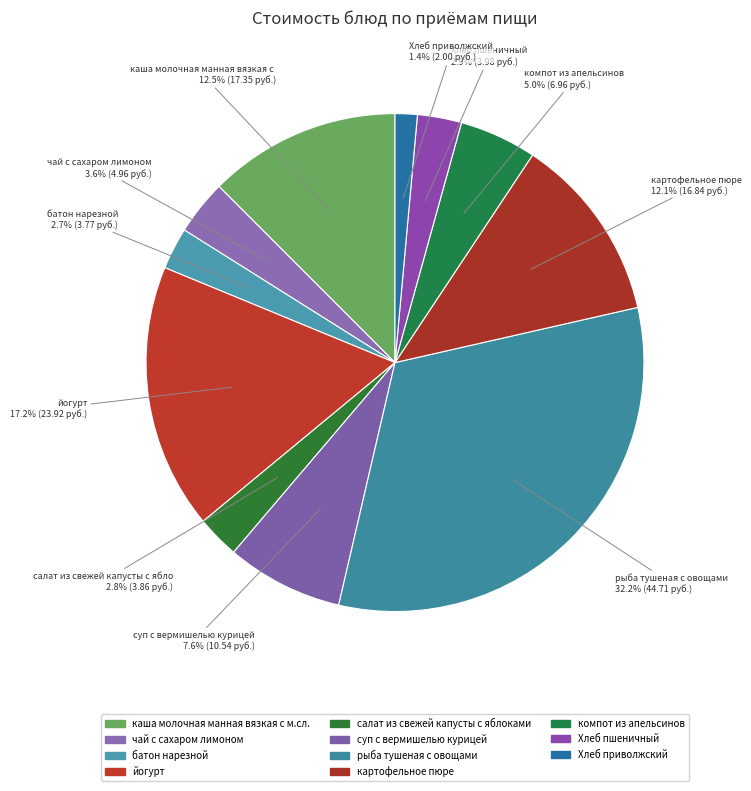

Count the number of slices in the pie.

11